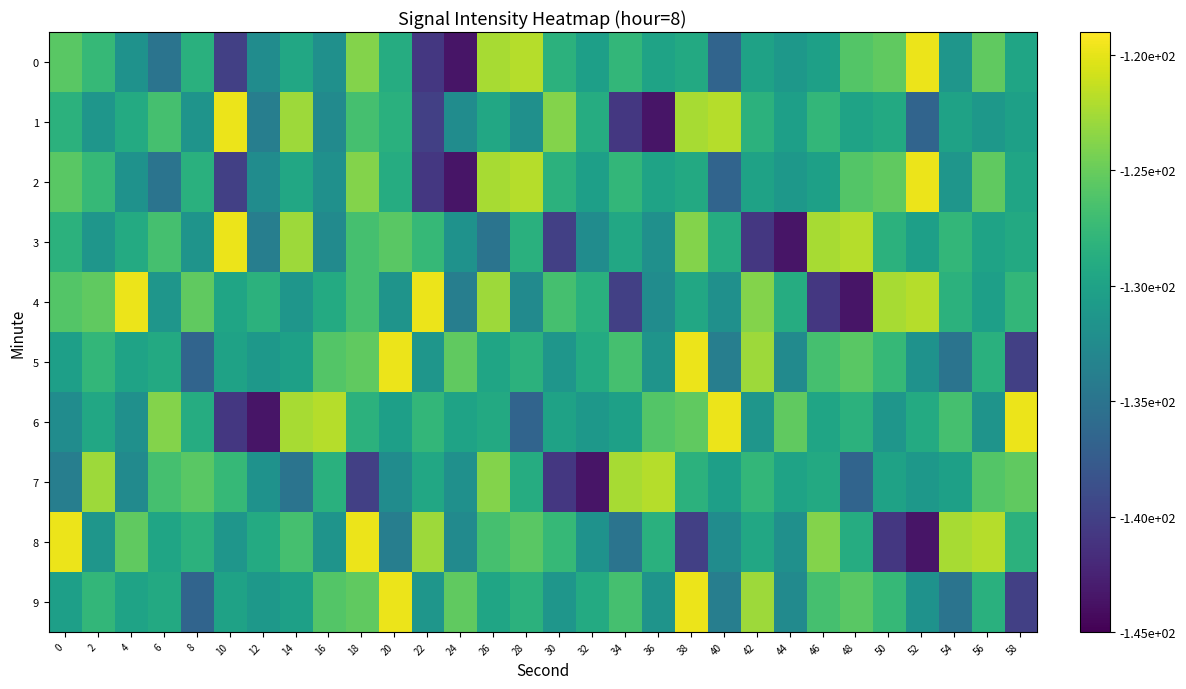

Which has a higher value, 12 or 14?

14